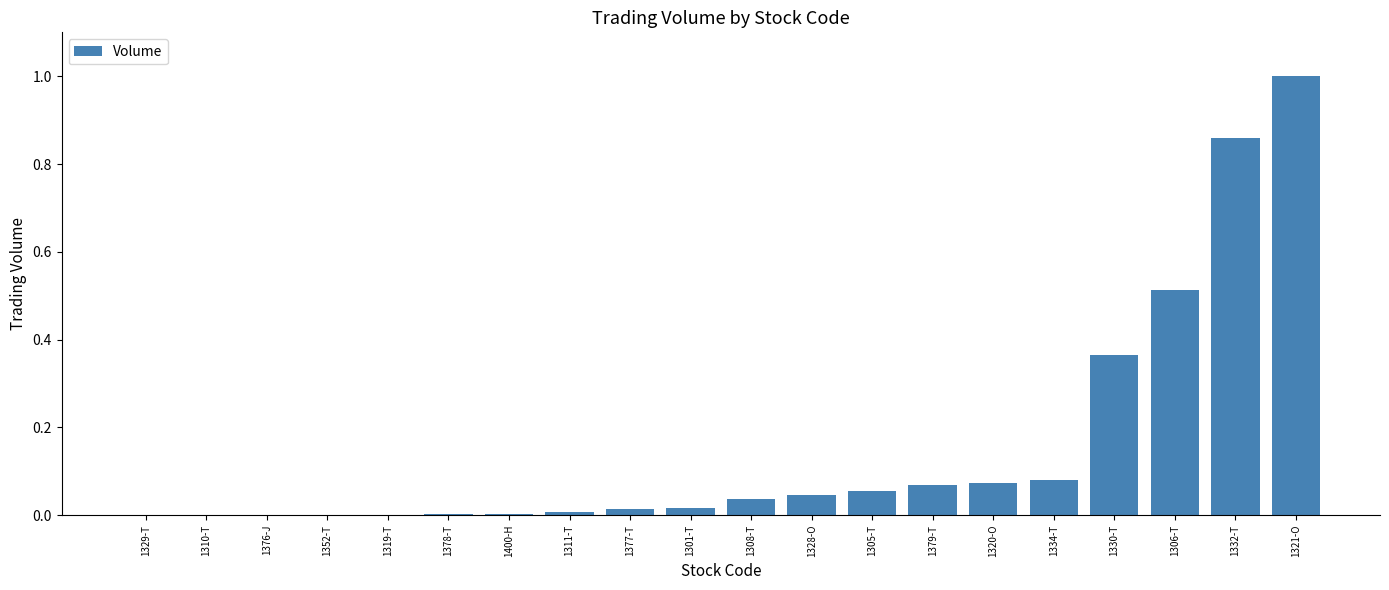

What is the change in value from 1379-T to 1332-T?

+0.8